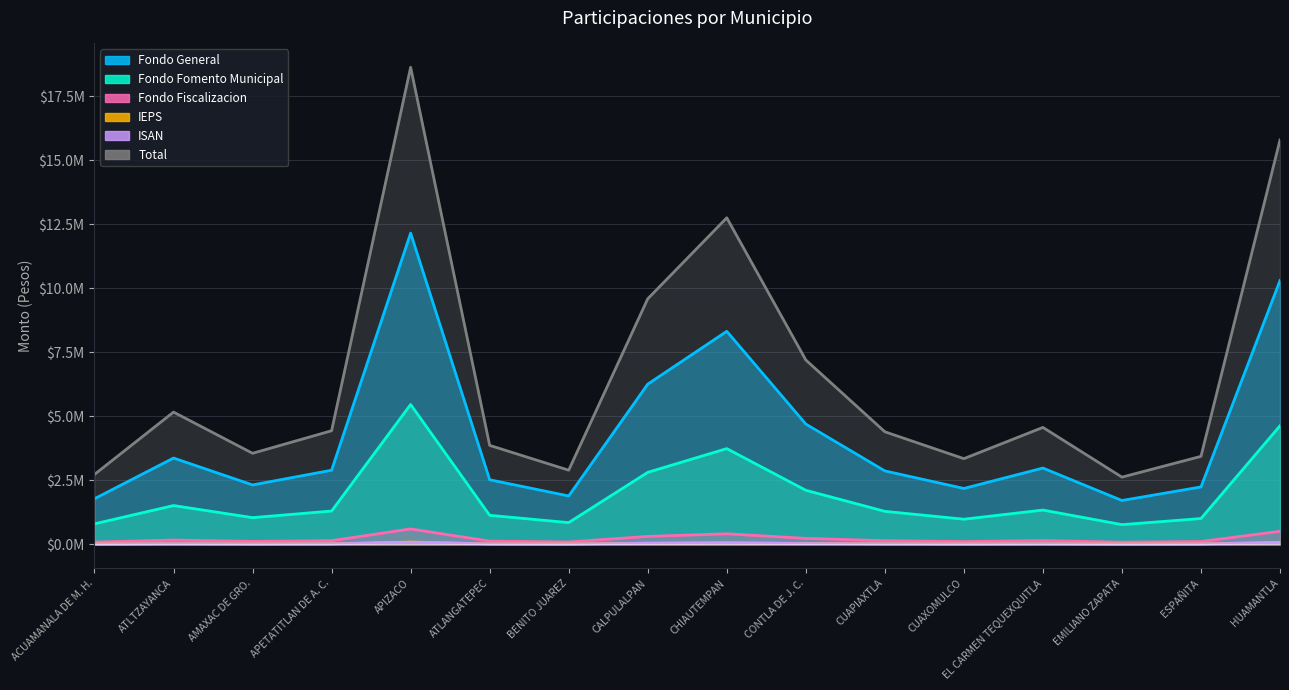

Which series has the largest range (max minus min)?

Fondo General